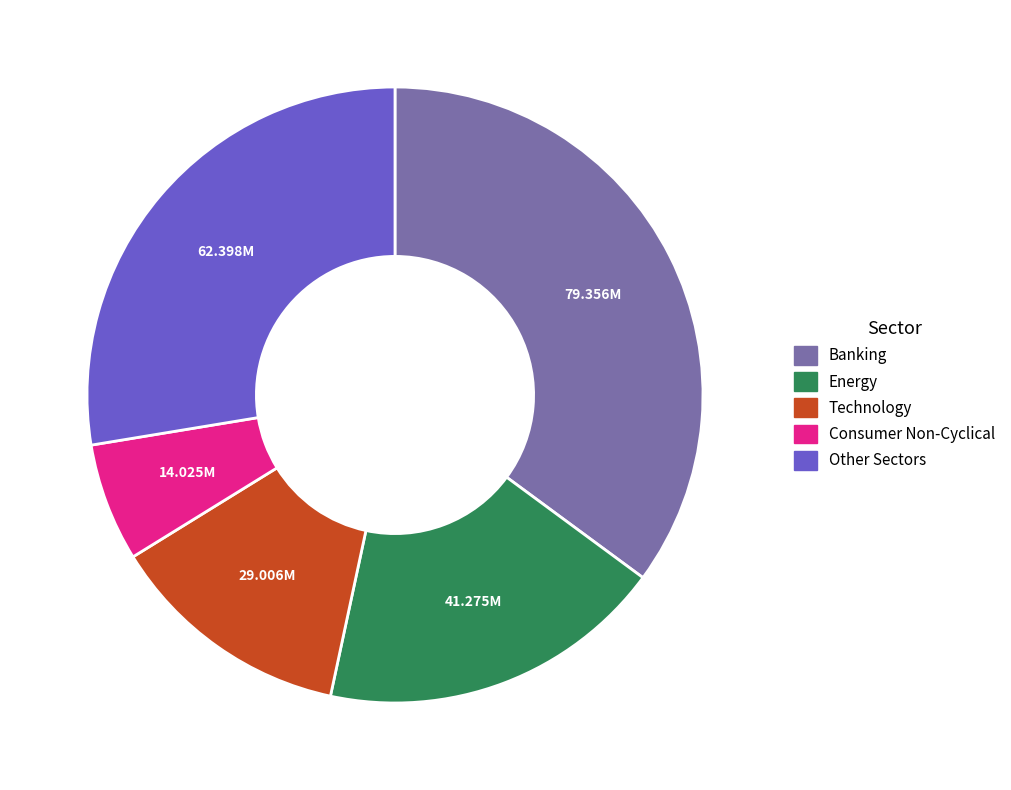

Do Energy and Consumer Non-Cyclical together represent more than half of the pie?

No